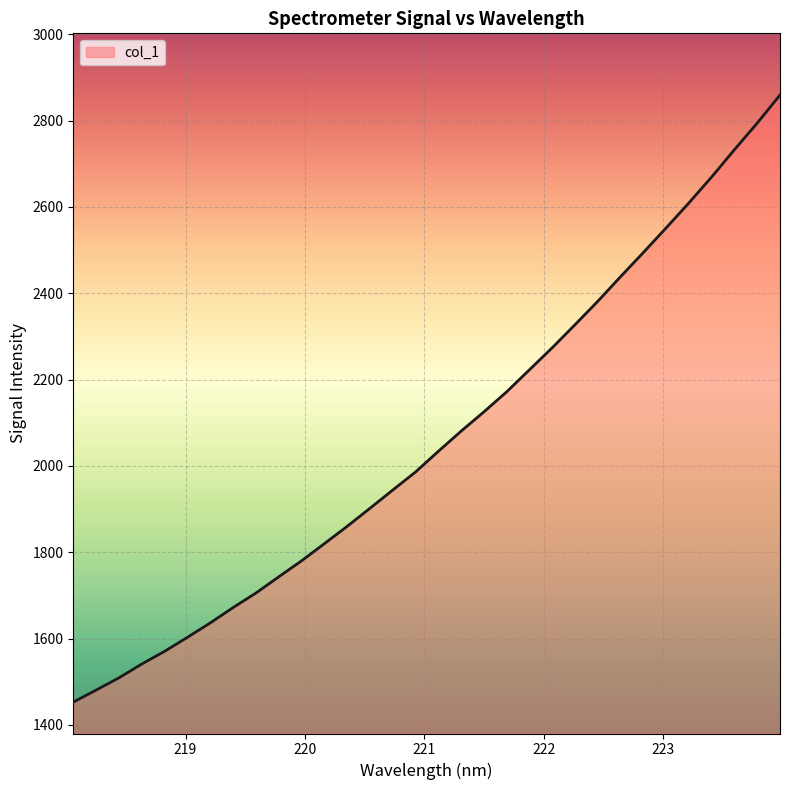

What is the greatest value displayed?

2859.3